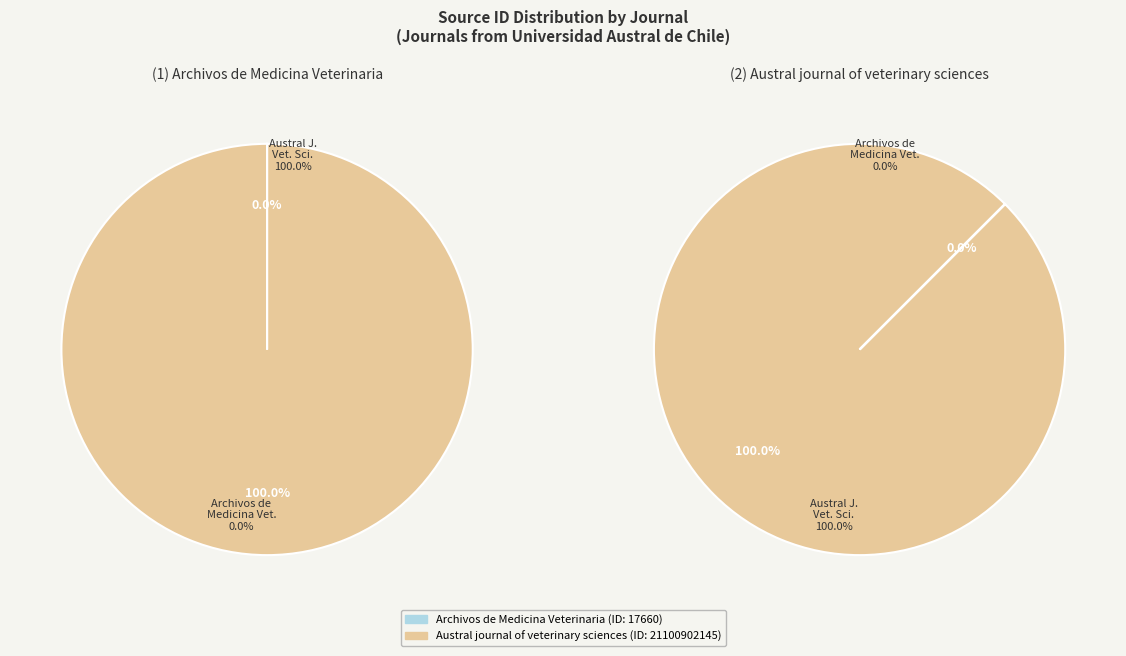

To the nearest percent, what percentage of the pie is Austral journal of veterinary sciences?

100%